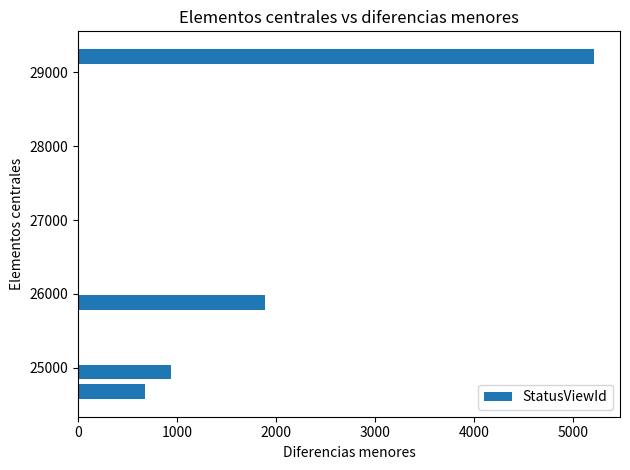

Does the chart contain stacked bars?

No